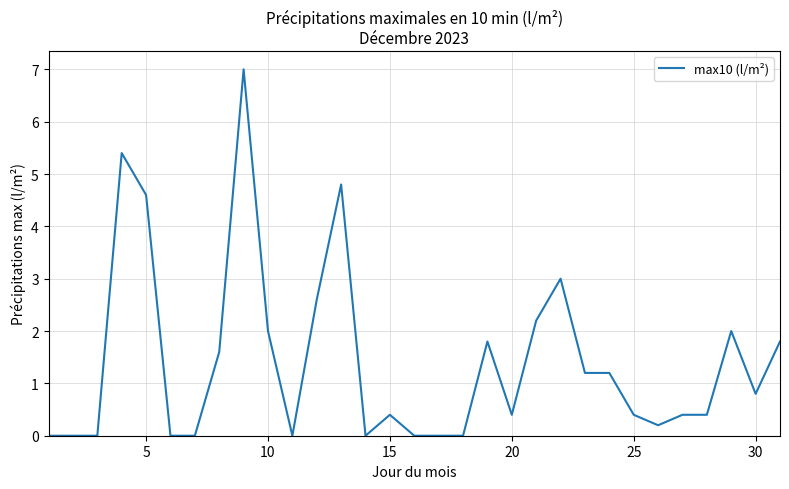

What is the maximum value shown in the chart?

7.0